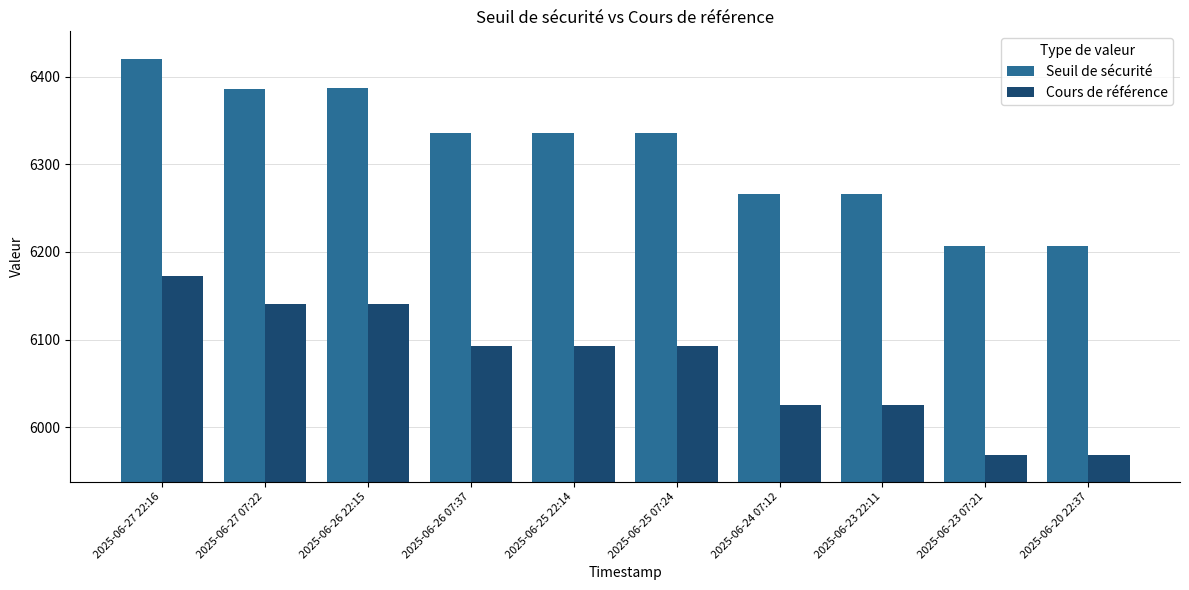

How many bars are there in each group?

2